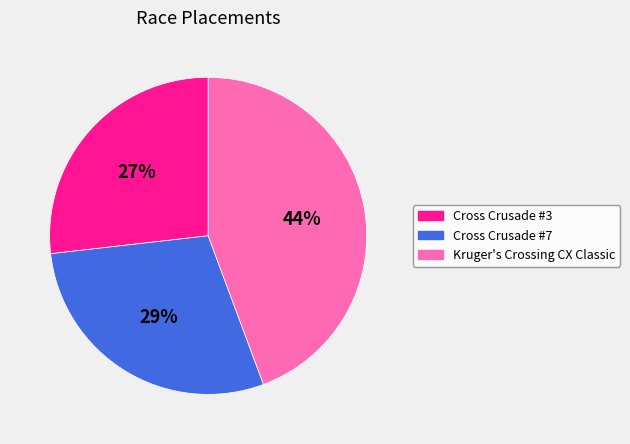

What is the ratio of the value at Cross Crusade #3 to the value at Kruger's Crossing CX Classic?

0.6